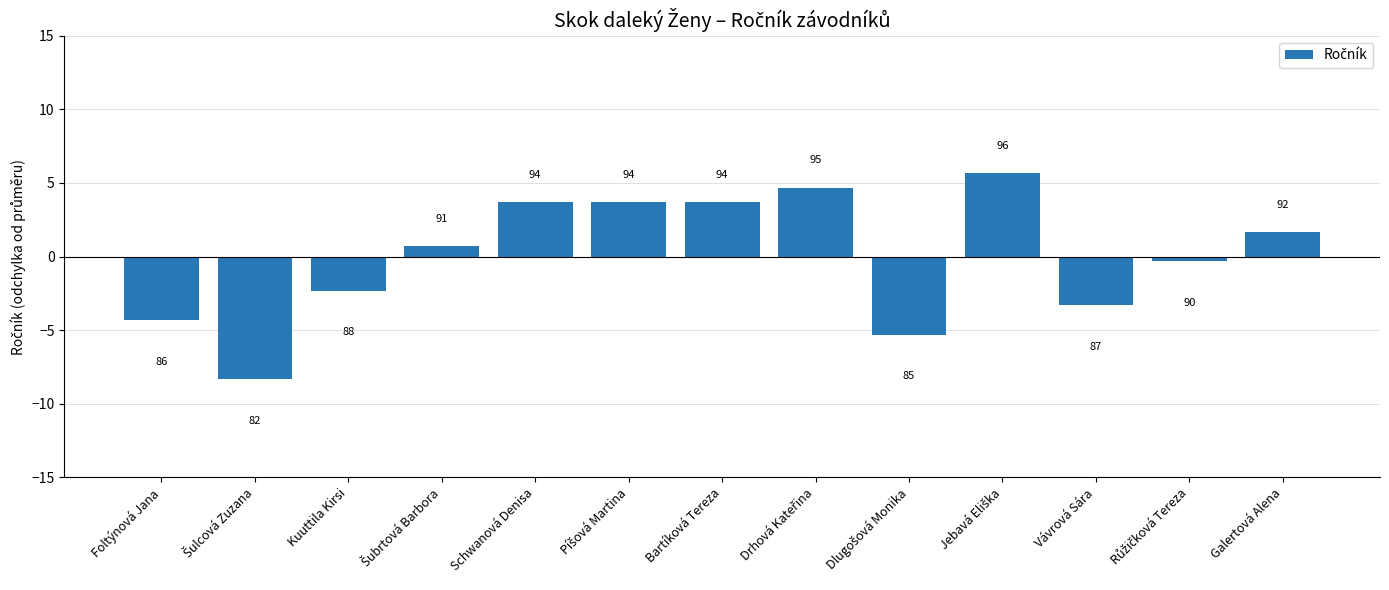

What position from the right is Drhová Kateřina?

6